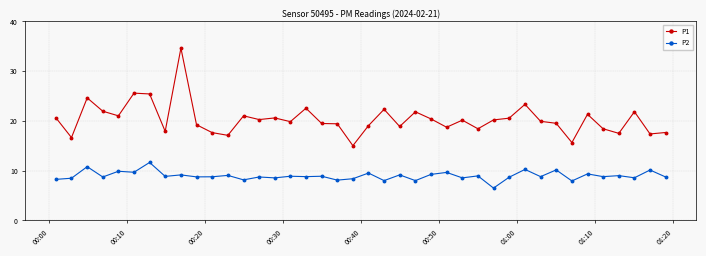

List the series in order of their overall mean, lowest first.

P2, P1